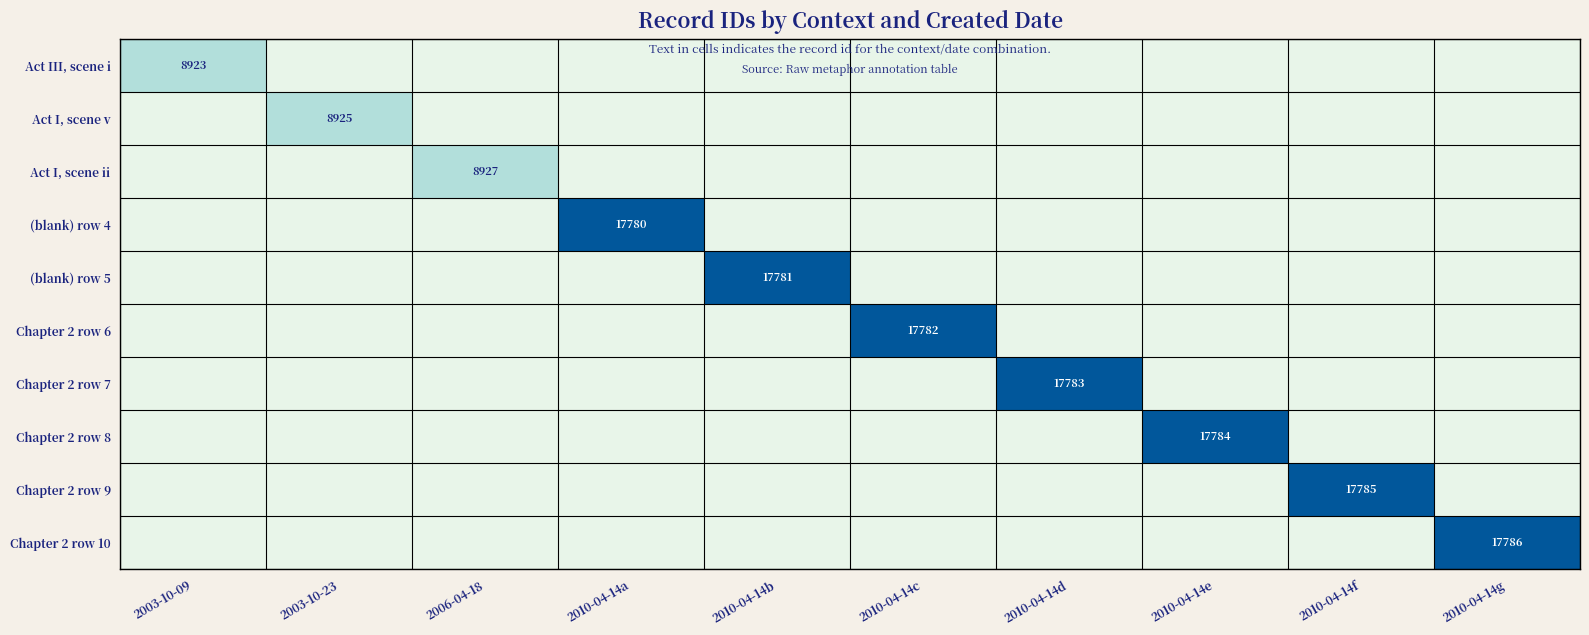

The value of Chapter 2 row 10 at 2010-04-14g is 12353. True or false?

False